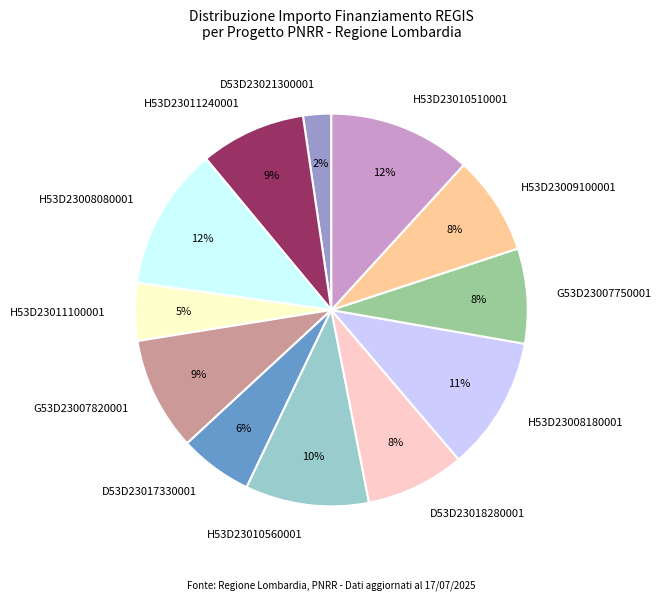

Which has a higher value, D53D23018280001 or D53D23021300001?

D53D23018280001